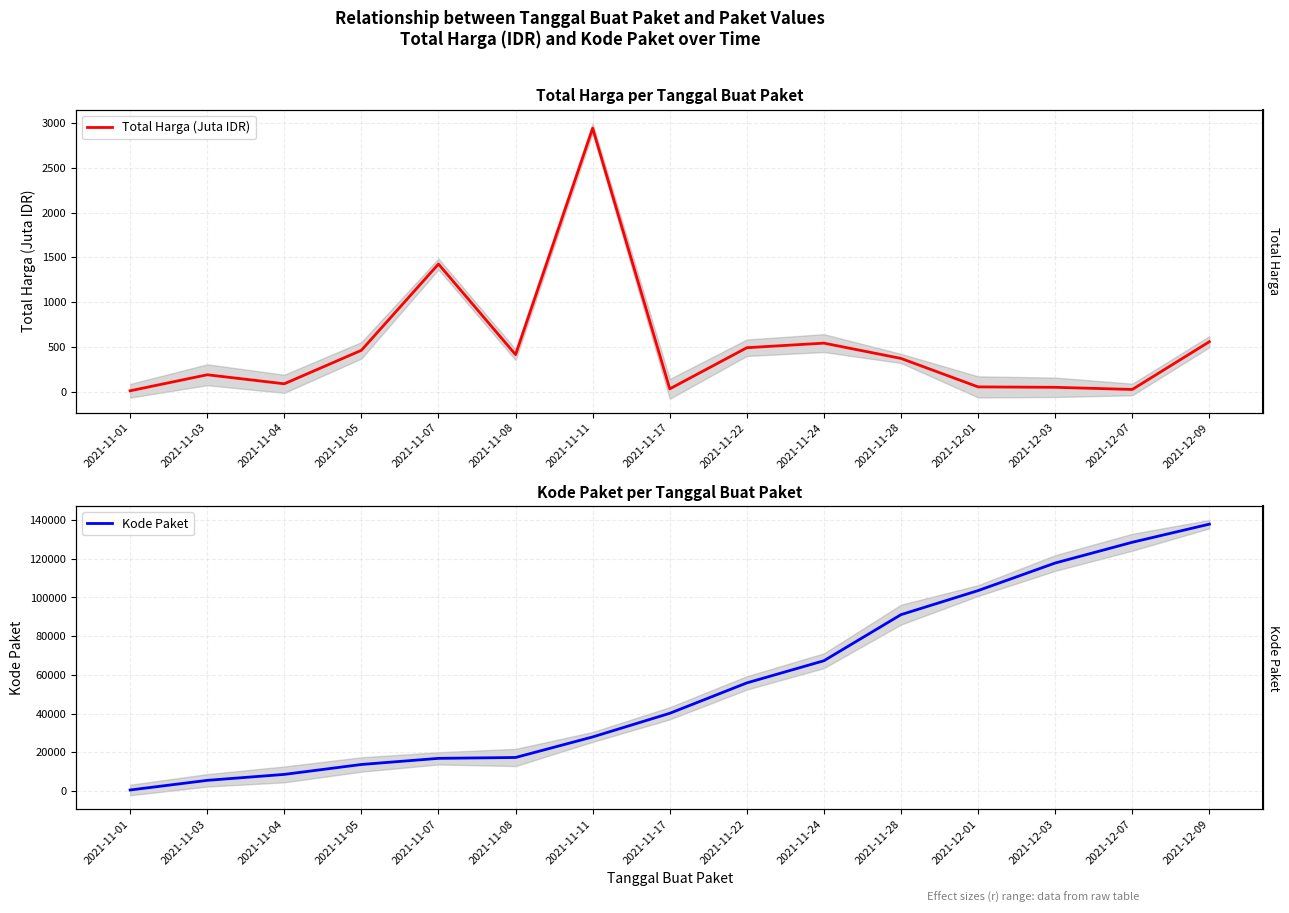

True or false: Kode Paket and Total Harga (Juta IDR) intersect in this chart.

False